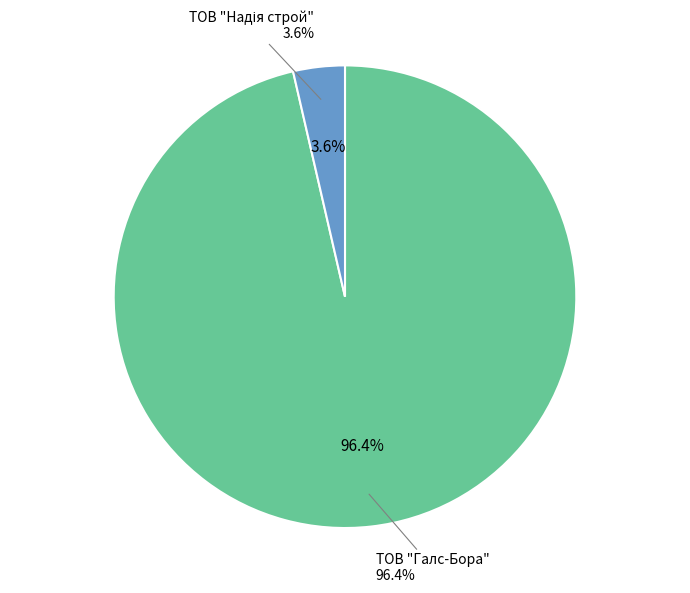

What percentage is the ТОВ "Надія строй" slice, to the nearest percent?

4%